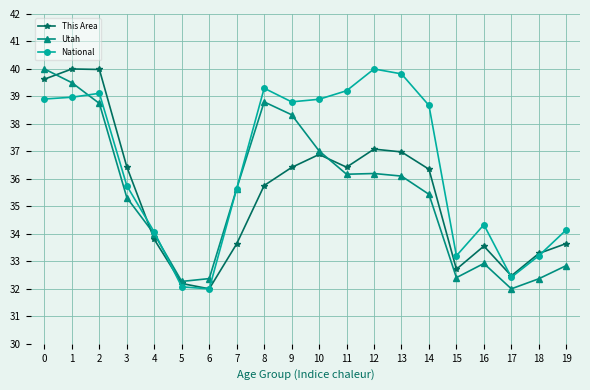

Read the This Area value at 3.

36.4